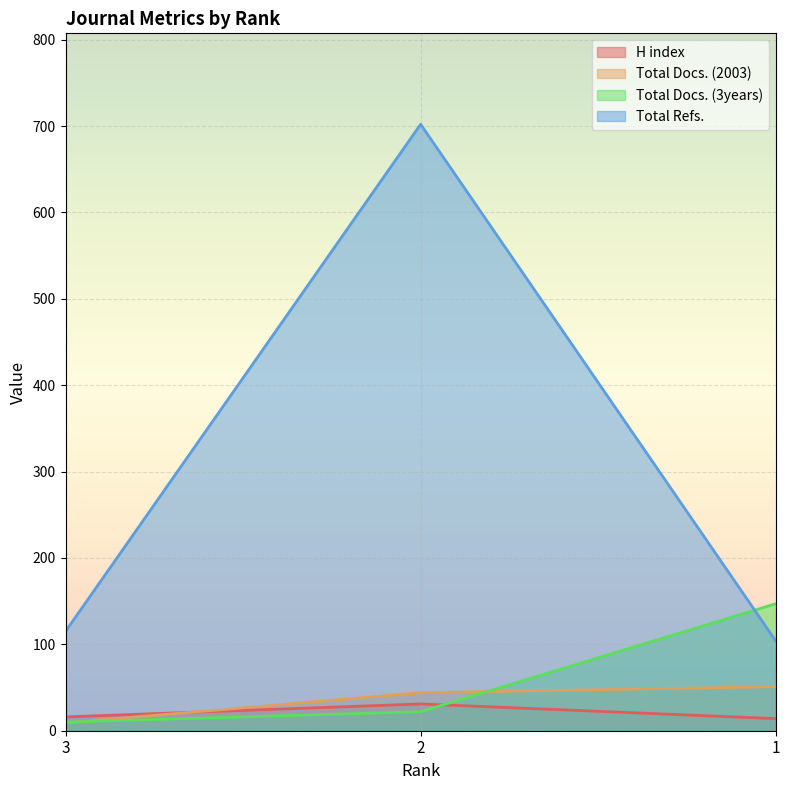

The value of Total Refs. at 2 is 702. True or false?

True